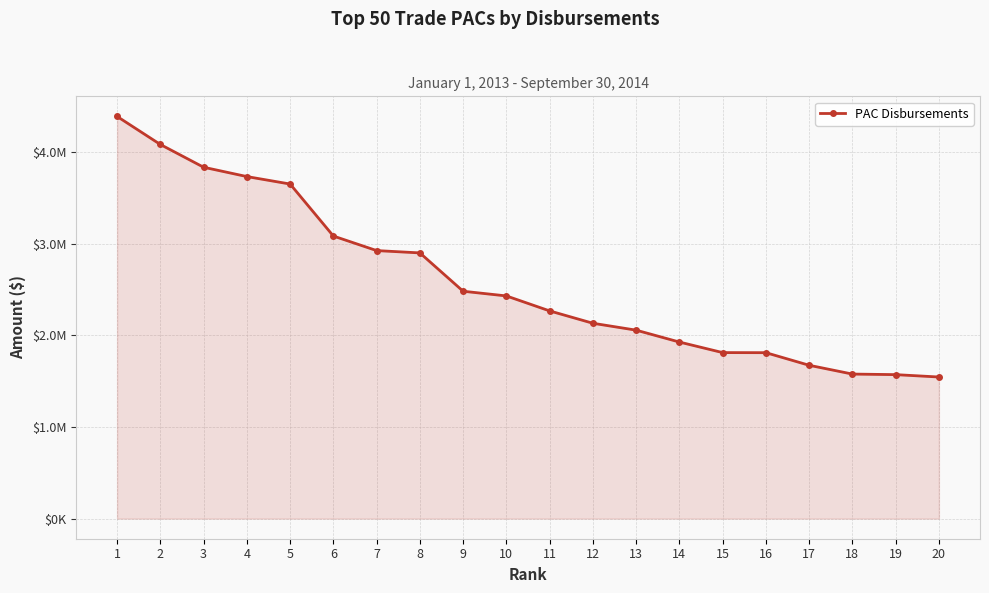

What is the change in value from 1 to 12?

-2256390.5